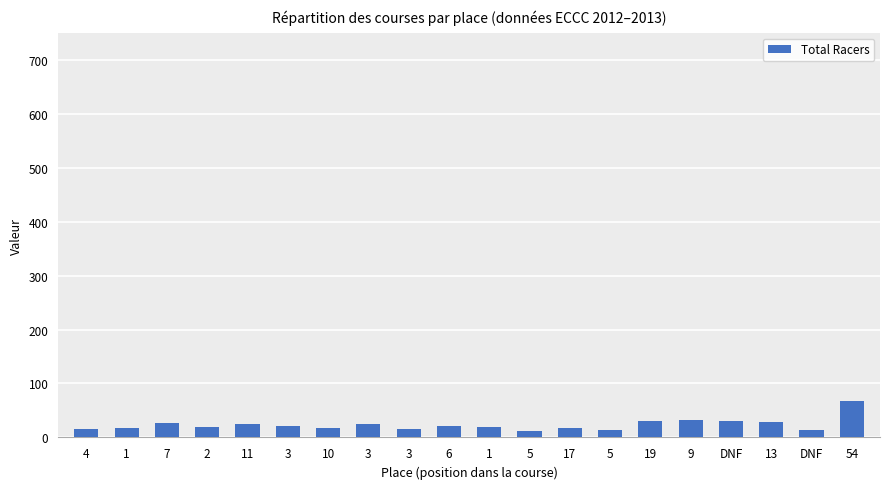

What is the difference between the second highest and second lowest values?

20